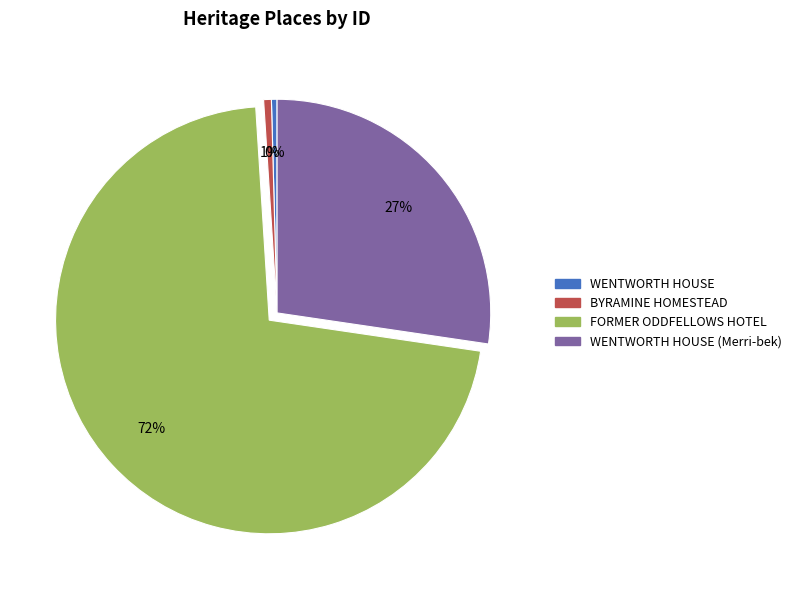

To the nearest percent, what is the average slice percentage?

25%